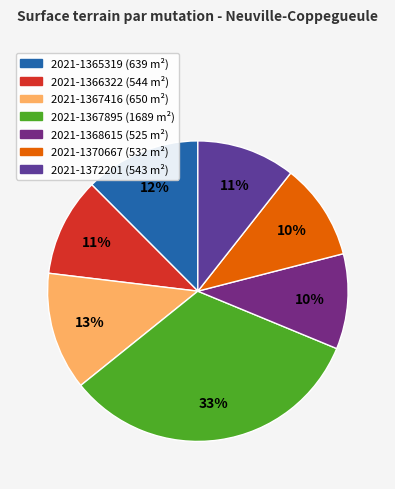

Count the number of slices in the pie.

7